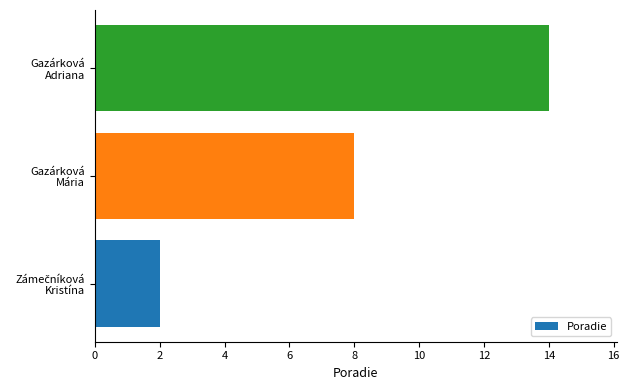

What is the difference between the maximum and minimum values?

12